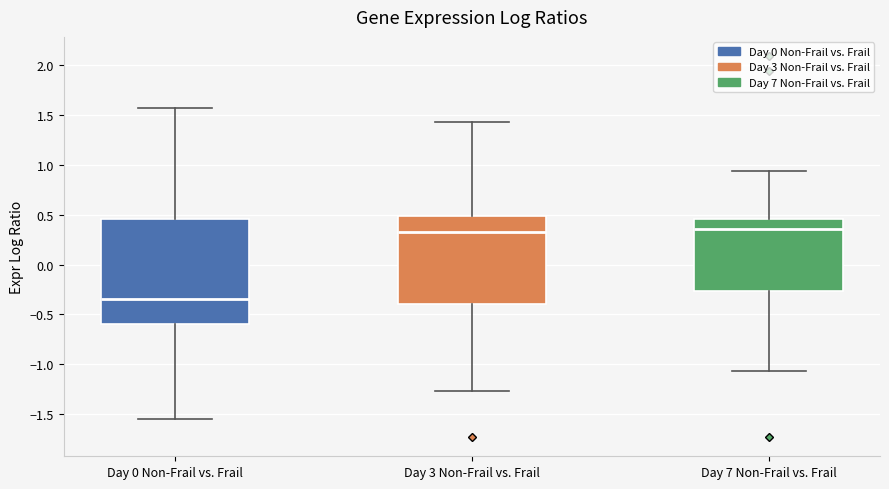

Which box is the tallest, from its lower edge to its upper edge?

Day 0 Non-Frail vs. Frail